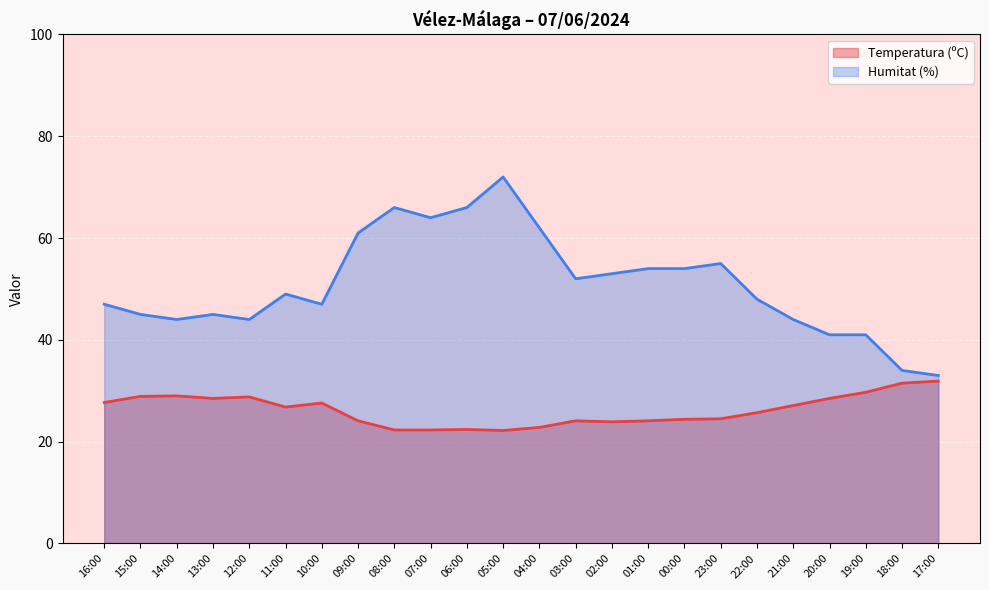

Reading right to left, extract all data points from this chart.

Temperatura (ºC): 17:00=31.9	18:00=31.5	19:00=29.7	20:00=28.5	21:00=27.1	22:00=25.7	23:00=24.5	00:00=24.4	01:00=24.1	02:00=23.9	03:00=24.1	04:00=22.8	05:00=22.2	06:00=22.4	07:00=22.3	08:00=22.3	09:00=24.1	10:00=27.6	11:00=26.8	12:00=28.8	13:00=28.5	14:00=29.0	15:00=28.9	16:00=27.7
Humitat (%): 17:00=33.0	18:00=34.0	19:00=41.0	20:00=41.0	21:00=44.0	22:00=48.0	23:00=55.0	00:00=54.0	01:00=54.0	02:00=53.0	03:00=52.0	04:00=62.0	05:00=72.0	06:00=66.0	07:00=64.0	08:00=66.0	09:00=61.0	10:00=47.0	11:00=49.0	12:00=44.0	13:00=45.0	14:00=44.0	15:00=45.0	16:00=47.0